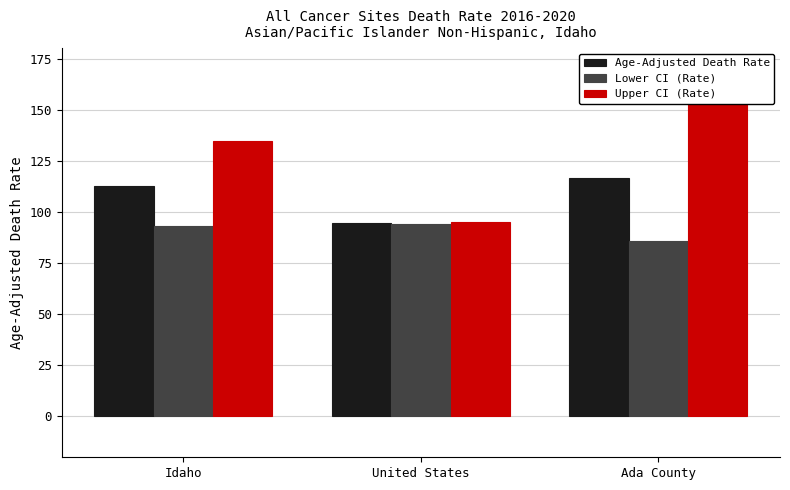

The Upper CI (Rate) series shows 153.3 at Ada County. True or false?

True